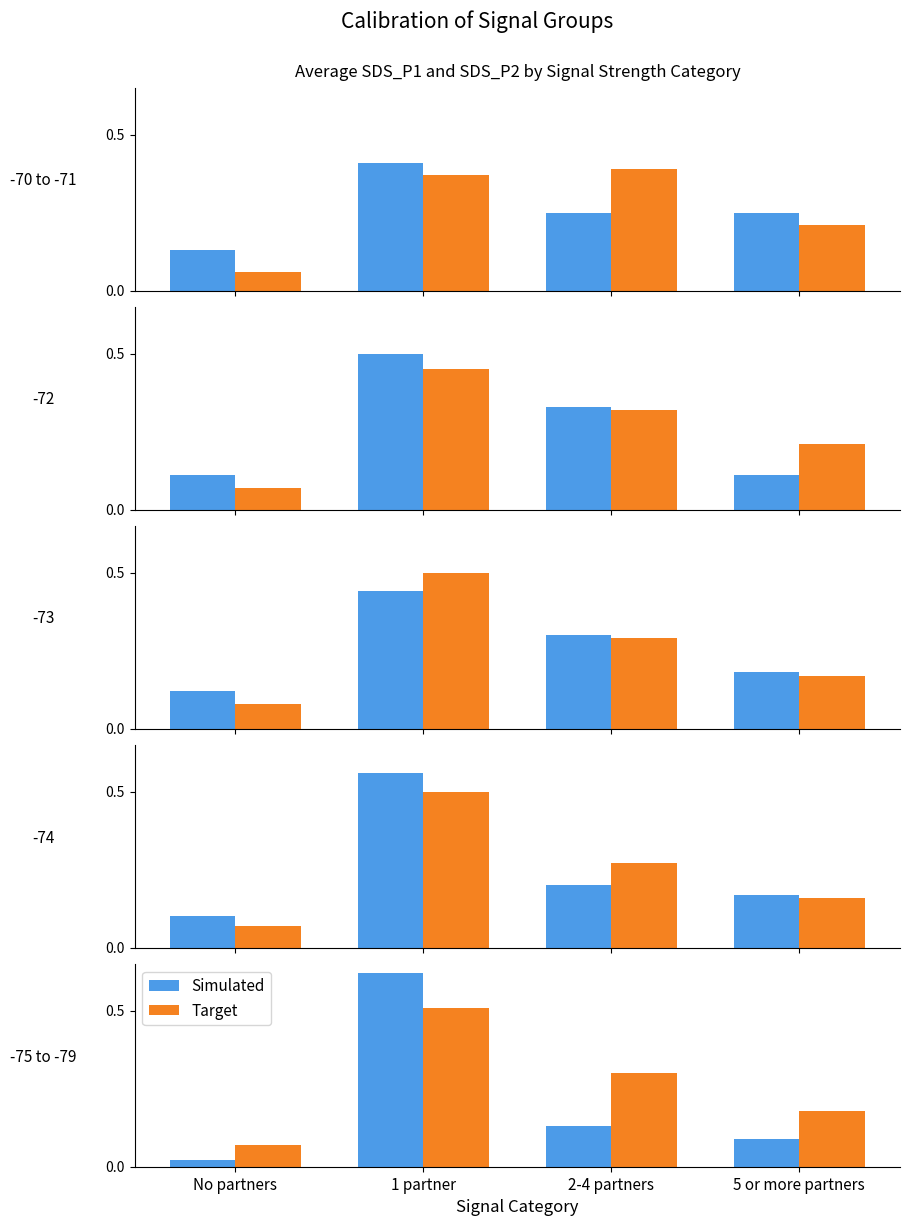

At which label does Target reach its minimum?

No partners